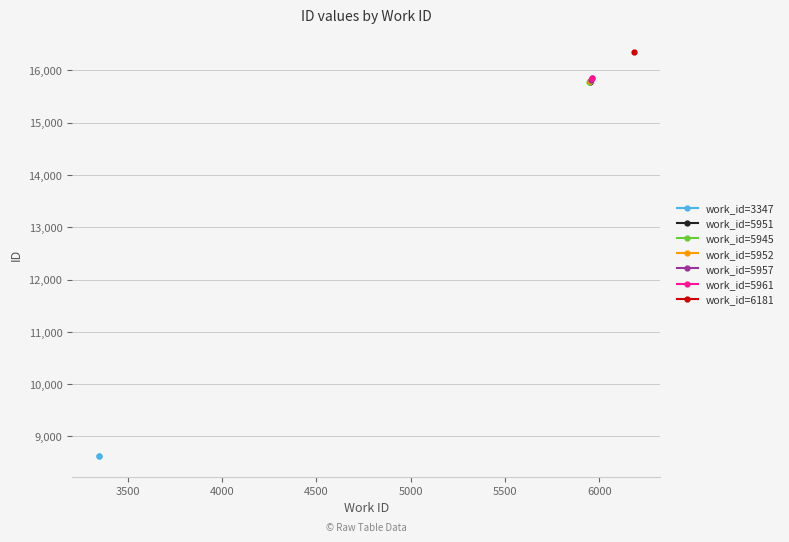

What is the minimum value for work_id=5951?

15780